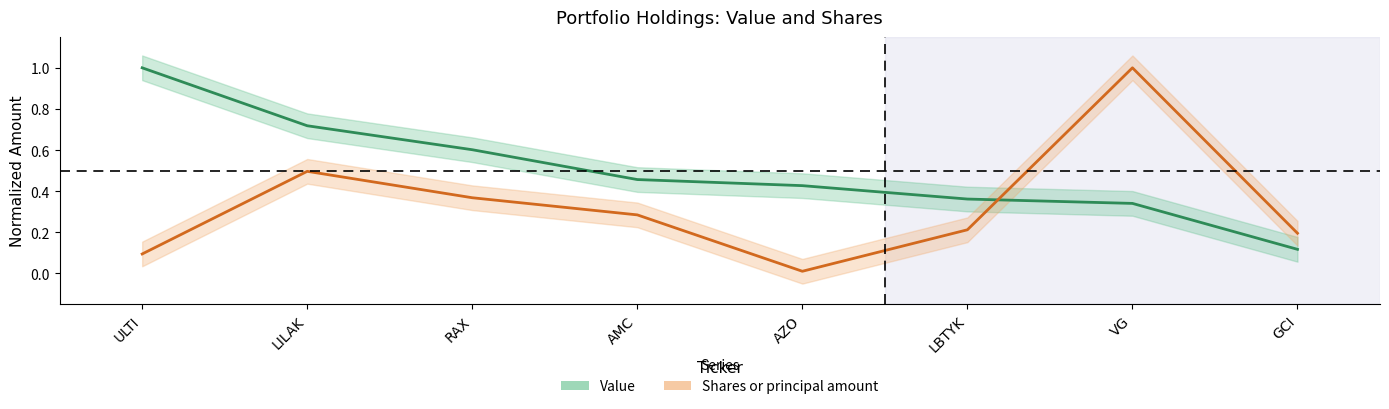

What is the difference between the highest and lowest values at ULTI?

0.9